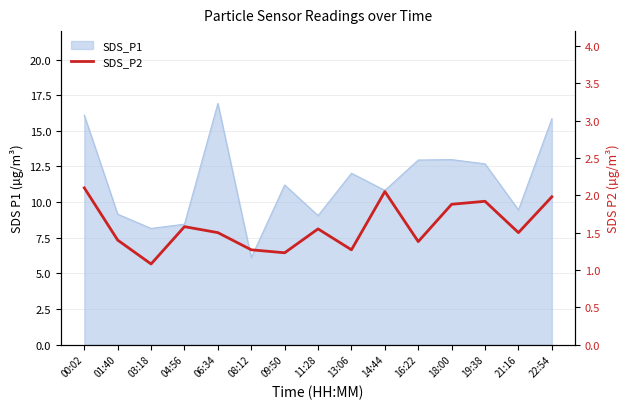

At which label is the value closest to 1?

03:18